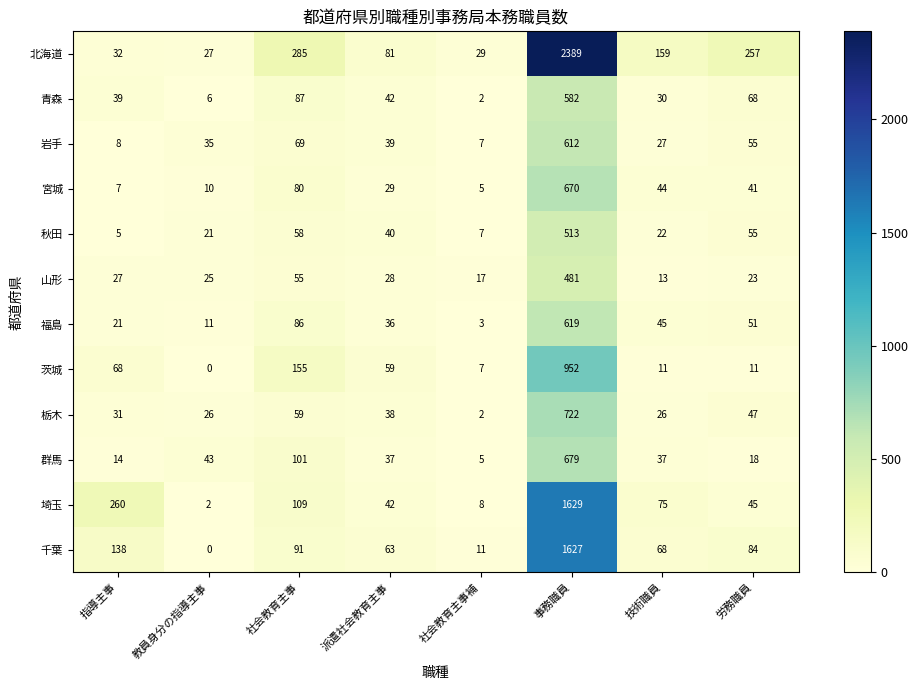

The value of 福島 at 指導主事 is 30. True or false?

False